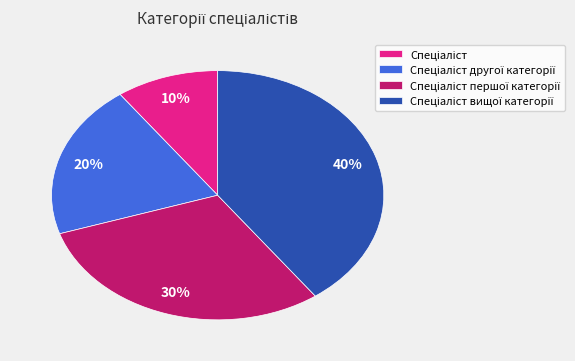

Does any single category account for the majority?

No